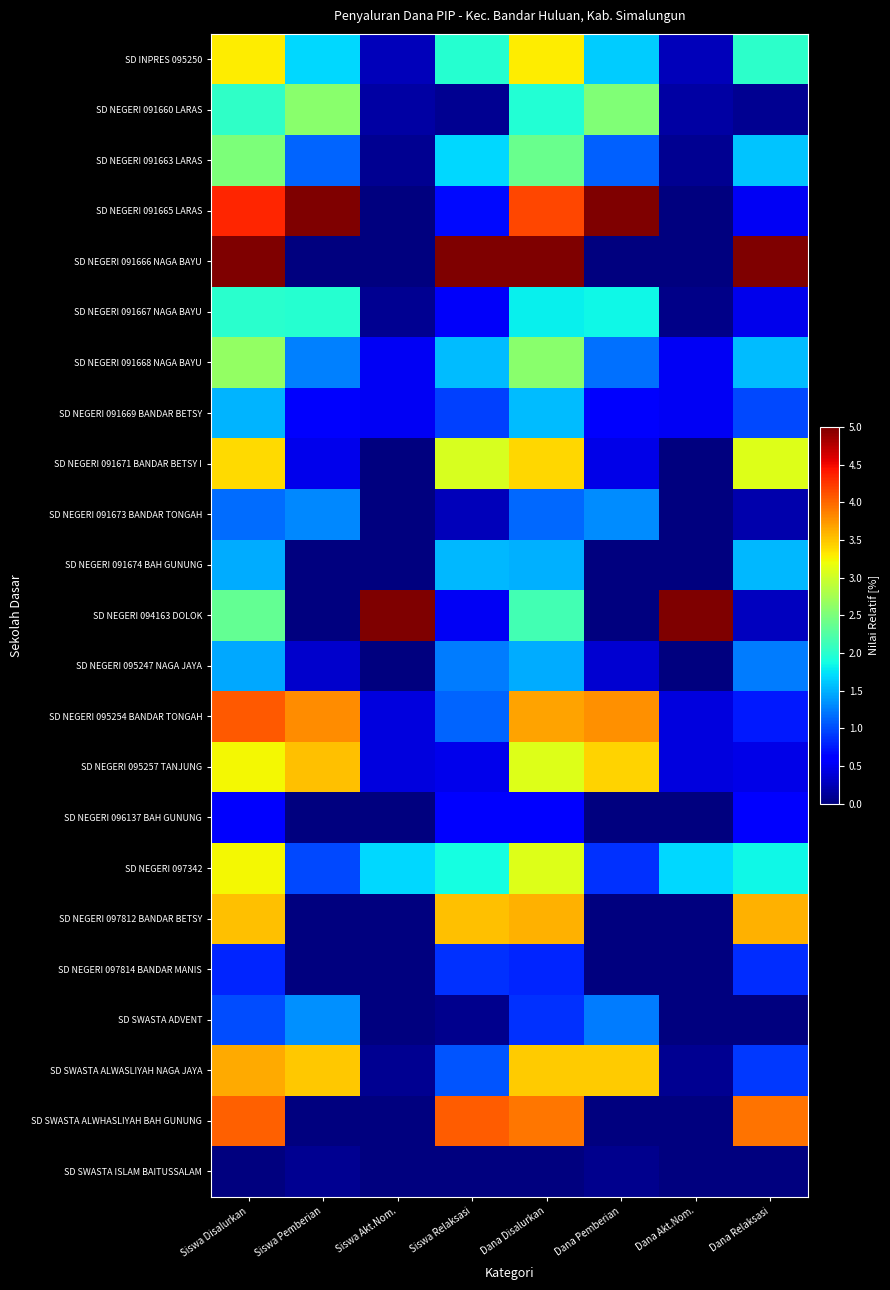

List the series in order of their peak value, highest first.

SD NEGERI 091665 LARAS, SD NEGERI 091666 NAGA BAYU, SD NEGERI 094163 DOLOK, SD NEGERI 095254 BANDAR TONGAH, SD SWASTA ALWHASLIYAH BAH GUNUNG, SD SWASTA ALWASLIYAH NAGA JAYA, SD NEGERI 097812 BANDAR BETSY, SD NEGERI 095257 TANJUNG, SD NEGERI 091671 BANDAR BETSY I, SD INPRES 095250, SD NEGERI 097342, SD NEGERI 091668 NAGA BAYU, SD NEGERI 091660 LARAS, SD NEGERI 091663 LARAS, SD NEGERI 091667 NAGA BAYU, SD NEGERI 091669 BANDAR BETSY, SD NEGERI 091674 BAH GUNUNG, SD NEGERI 095247 NAGA JAYA, SD SWASTA ADVENT, SD NEGERI 091673 BANDAR TONGAH, SD NEGERI 097814 BANDAR MANIS, SD NEGERI 096137 BAH GUNUNG, SD SWASTA ISLAM BAITUSSALAM